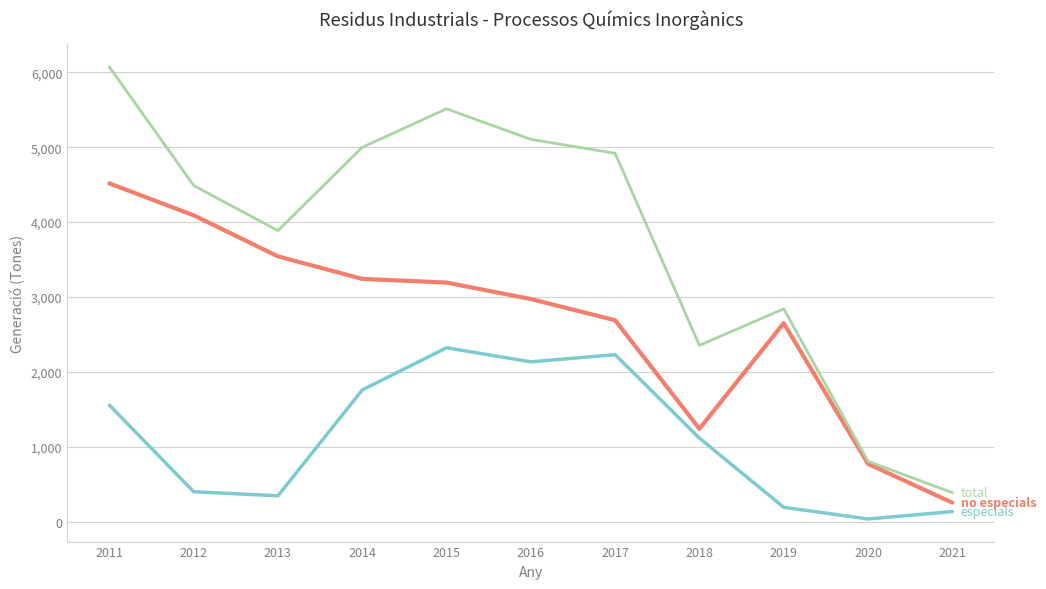

Reading left to right, extract all data points from this chart.

especials: 1555	398	344	1758	2321	2133	2229	1114	190	34	133
no especials: 4517	4090	3542	3241	3192	2972	2689	1239	2650	771	252
total: 6072	4488	3886	4999	5513	5105	4918	2353	2841	805	385